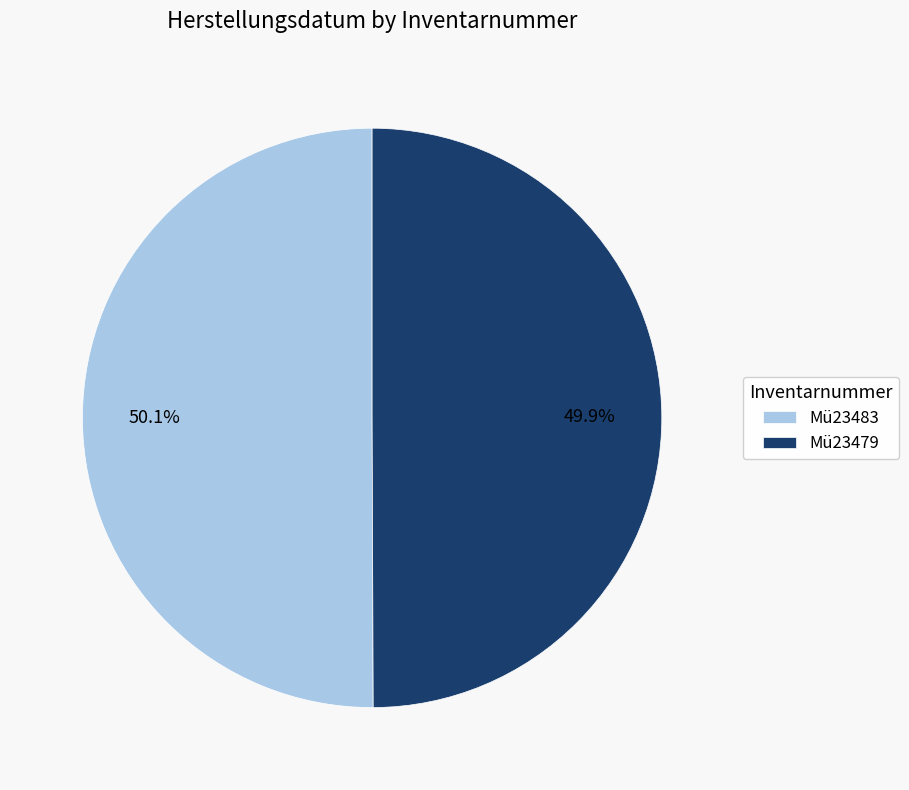

Count the number of slices in the pie.

2